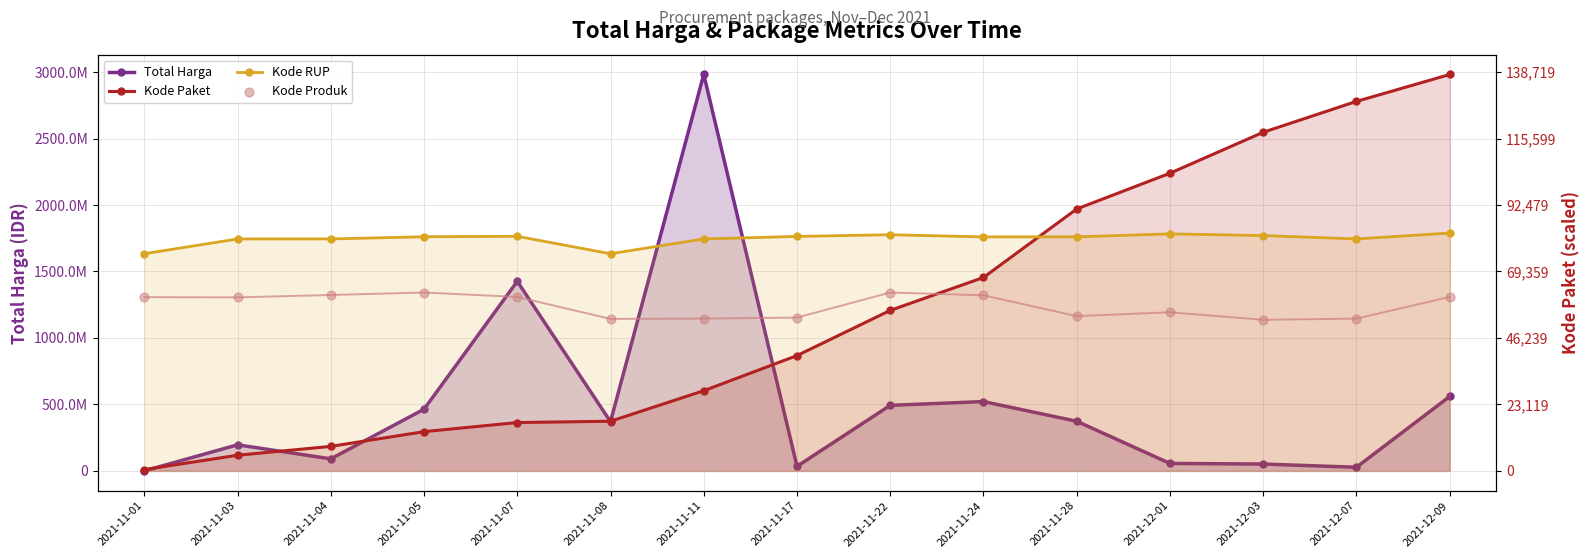

What are all the series names shown in the legend?

Total Harga, Kode Paket, Kode RUP, Kode Produk